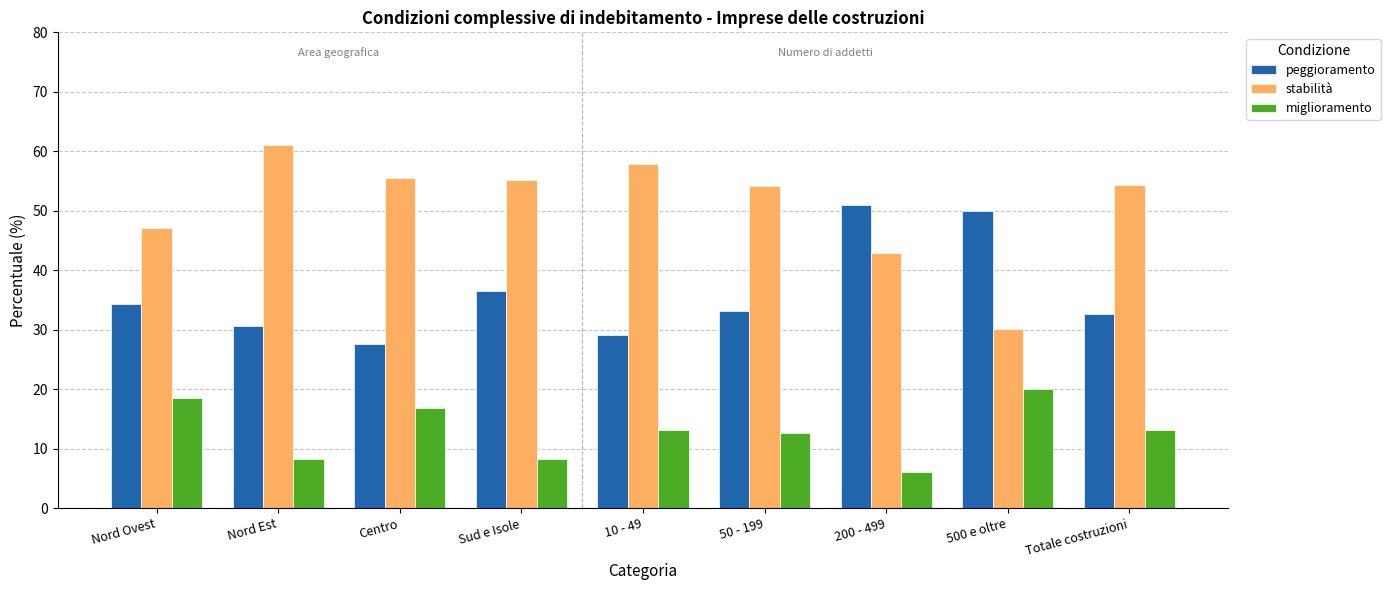

Rank the series by their maximum value, from lowest to highest.

miglioramento, peggioramento, stabilità